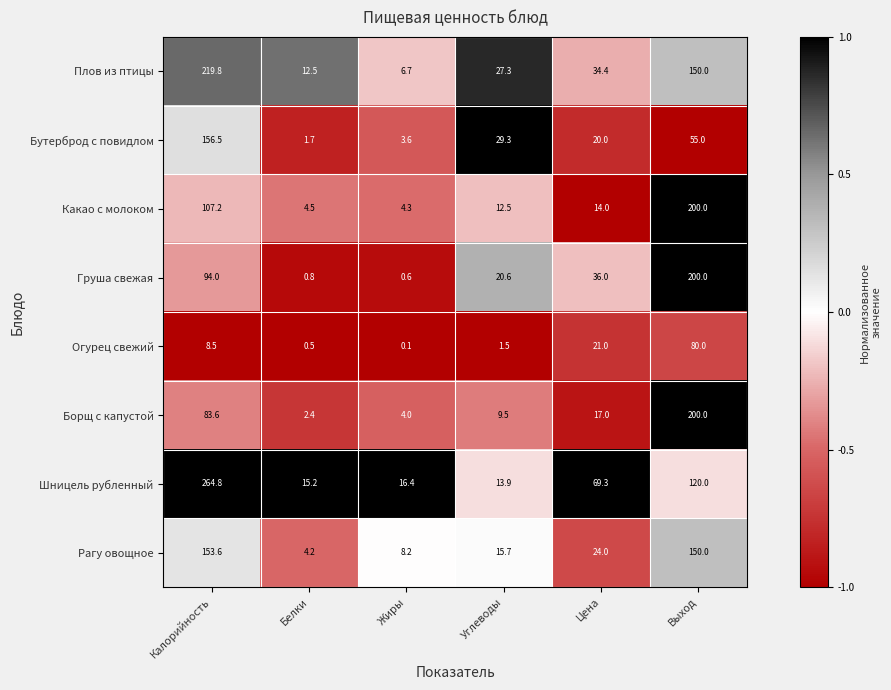

What is the spread (max minus min) of values at Калорийность?

256.3